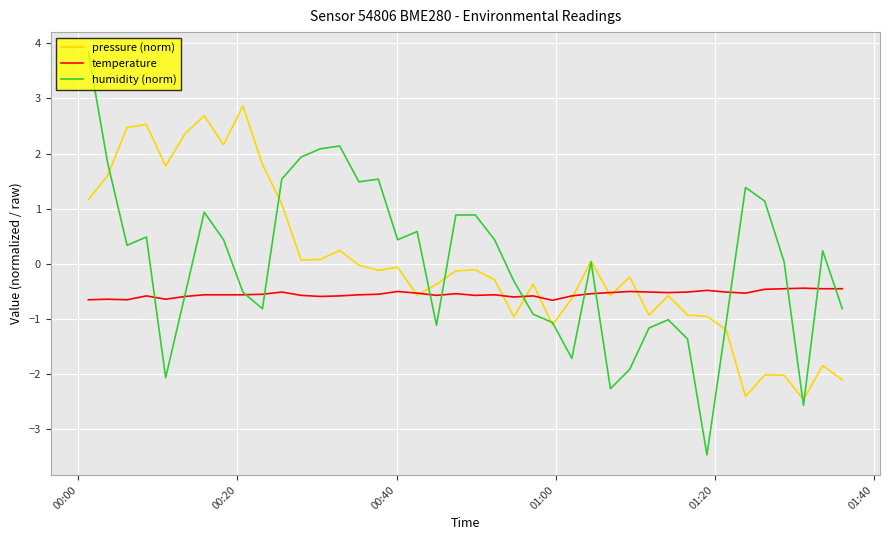

What is the minimum value shown in the chart?

-3.5